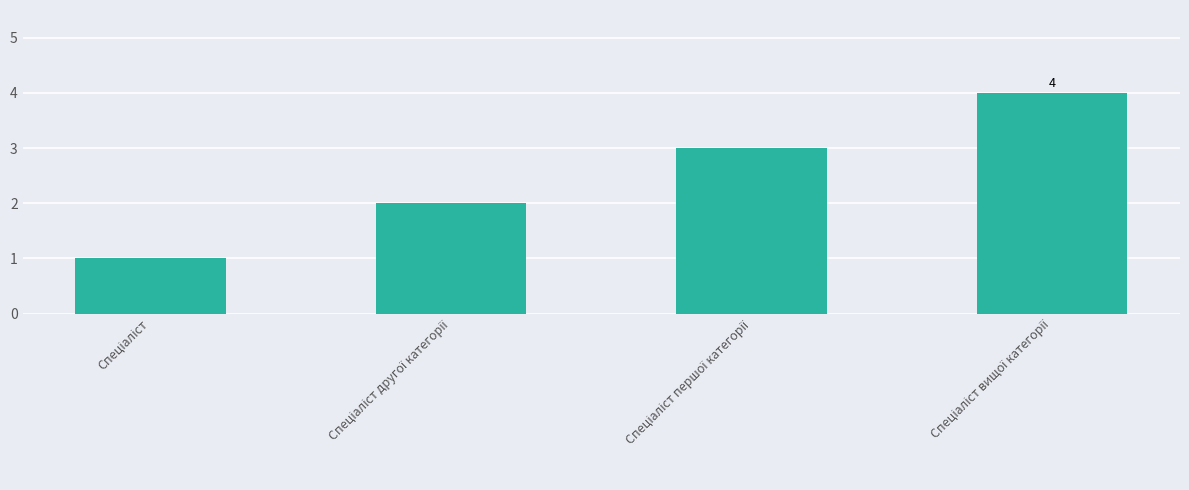

Does the chart contain stacked bars?

No